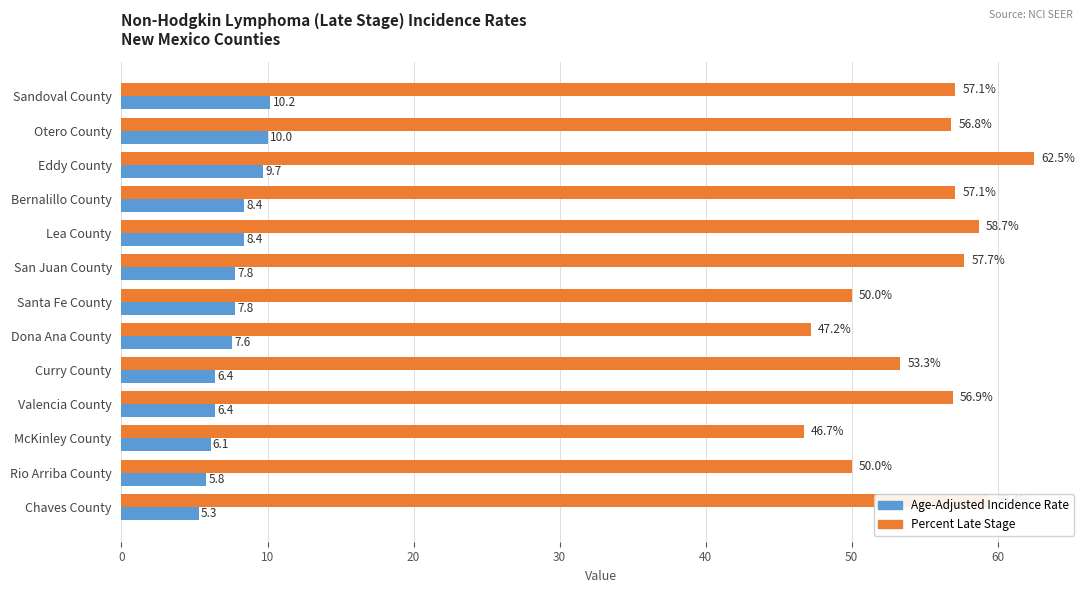

Rank the series by their maximum value, from lowest to highest.

Age-Adjusted Incidence Rate, Percent Late Stage